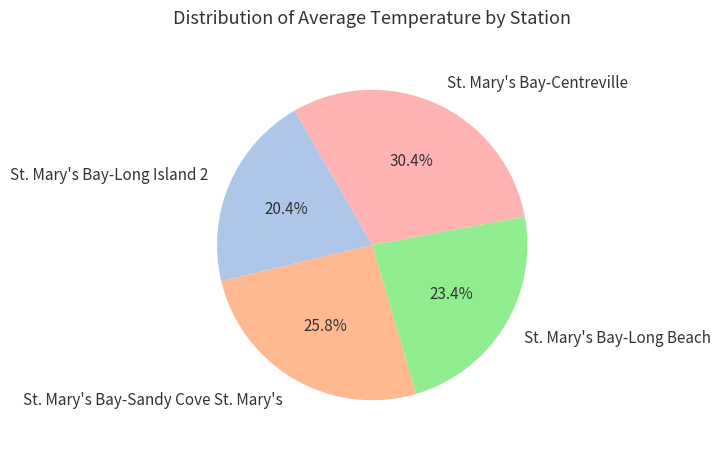

How many slices are in this pie chart?

4